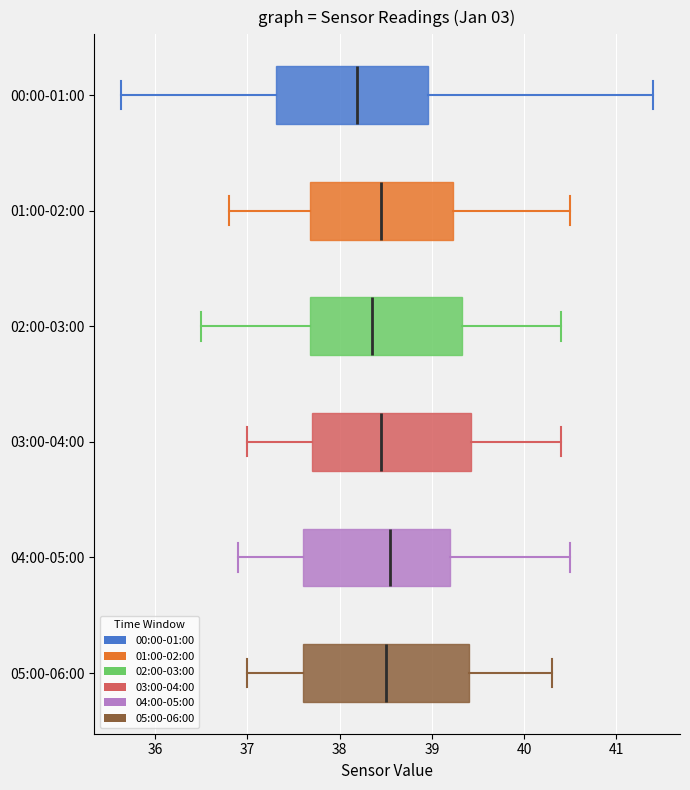

Reading bottom to top, transcribe this box plot: for each box, give where its median line is, the range the box spans, and where its two whiskers end, as read against the x-axis. The values are not printed on the chart, so give them approximately, as read against the axis.

05:00-06:00: median 38.5, box 37.6 to 39.4, whiskers 37.0 to 40.3
04:00-05:00: median 38.6, box 37.6 to 39.2, whiskers 36.9 to 40.5
03:00-04:00: median 38.5, box 37.7 to 39.4, whiskers 37.0 to 40.4
02:00-03:00: median 38.4, box 37.7 to 39.3, whiskers 36.5 to 40.4
01:00-02:00: median 38.5, box 37.7 to 39.2, whiskers 36.8 to 40.5
00:00-01:00: median 38.2, box 37.3 to 39.0, whiskers 35.6 to 41.4